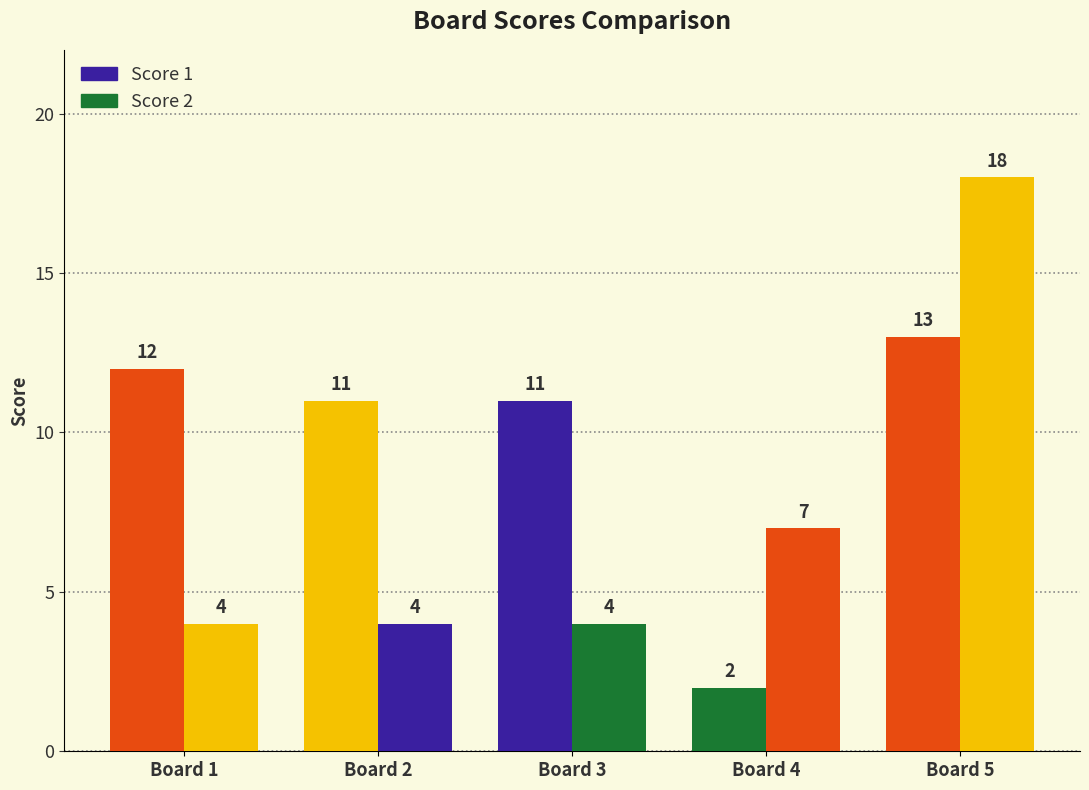

Between Board 5 and Board 2, which is larger?

Board 5